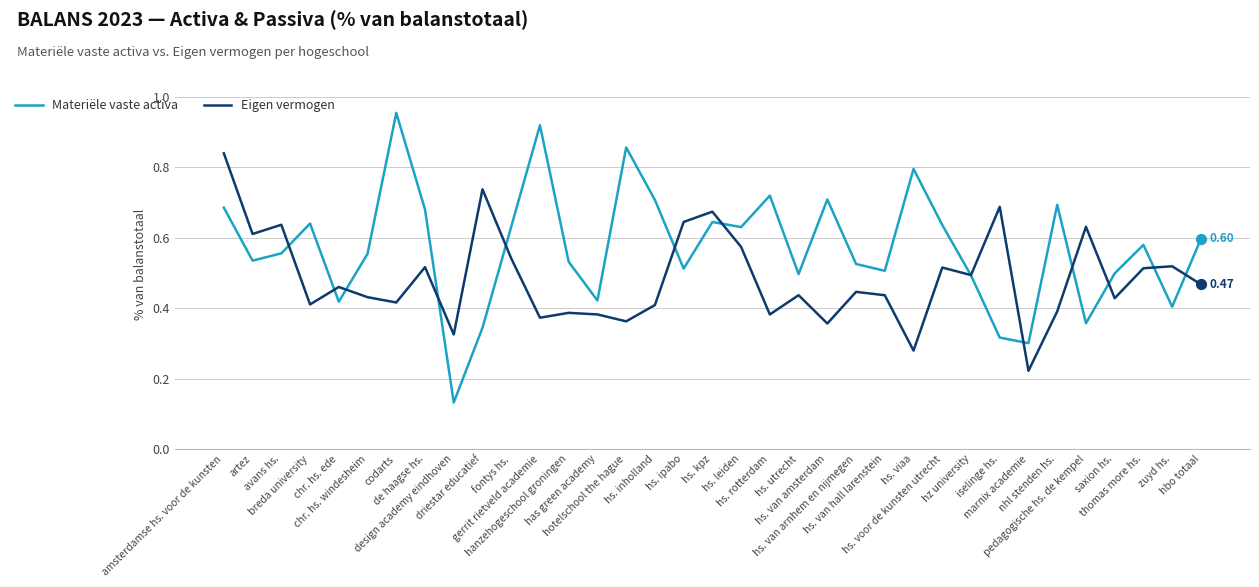

List the series in order of their peak value, lowest first.

Eigen vermogen, Materiële vaste activa